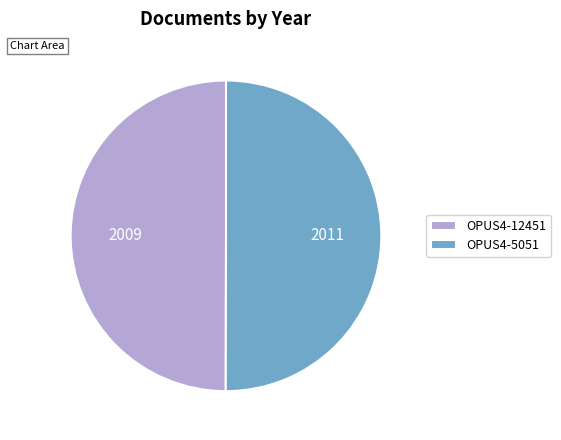

Is the sum of OPUS4-12451 and OPUS4-5051 greater than half?

Yes